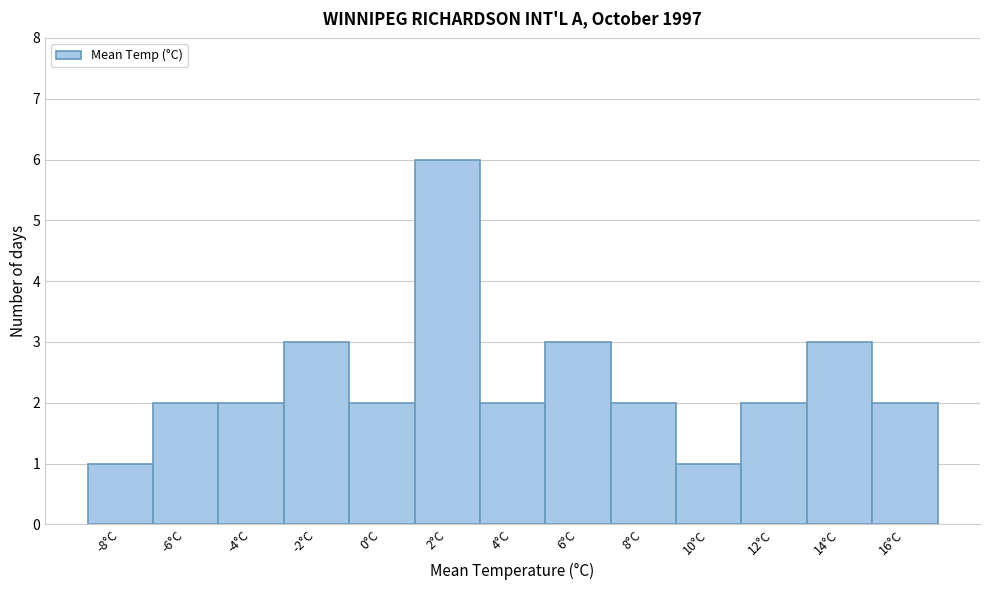

Reading left to right, what are all the values shown in this chart?

1	2	2	3	2	6	2	3	2	1	2	3	2